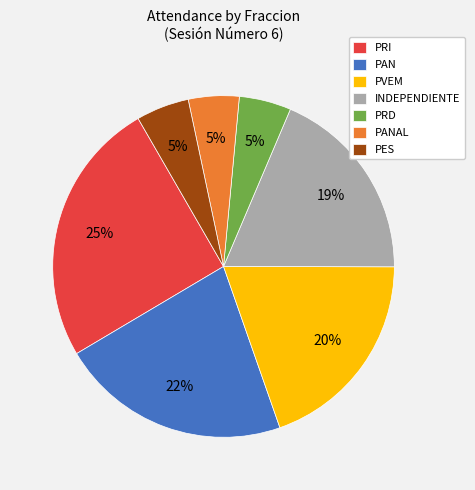

Do PRI and PAN together represent more than half of the pie?

No